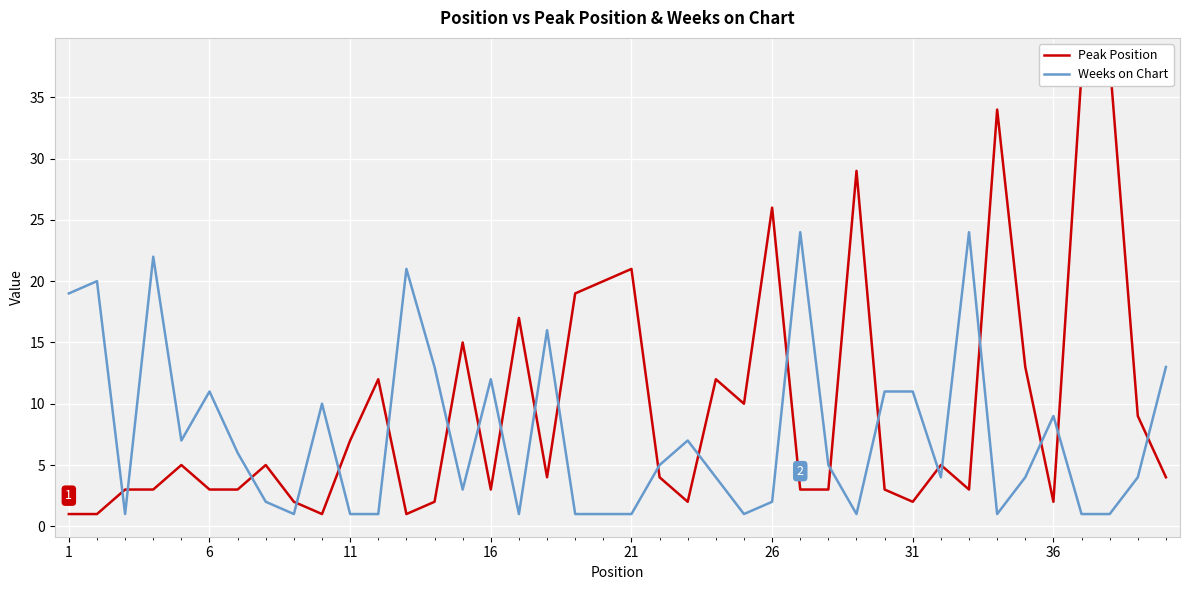

At which label is Weeks on Chart closest to 12?

16